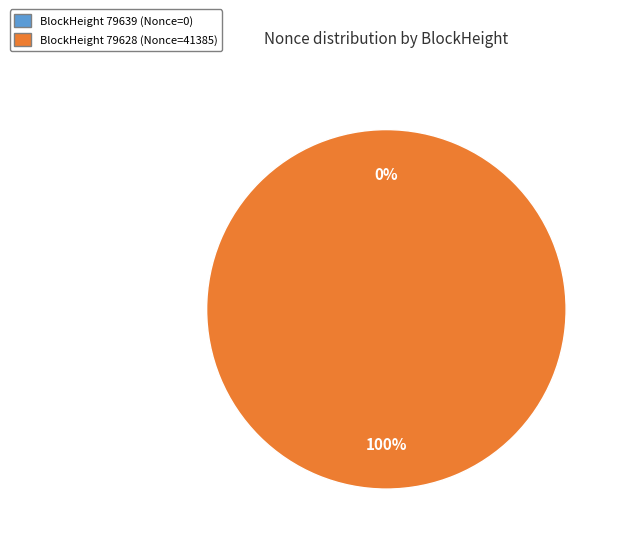

Is there a majority slice in this chart?

Yes